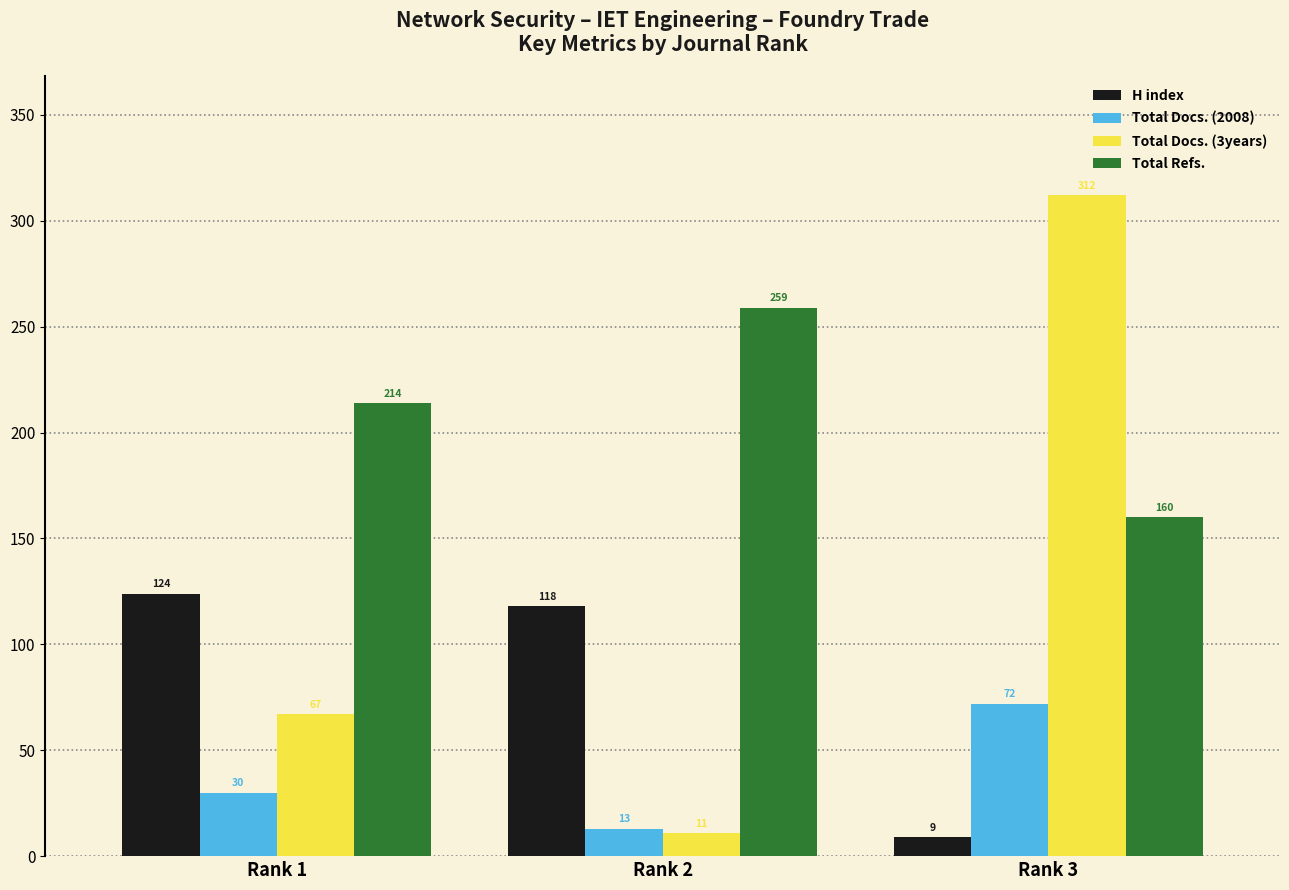

What is the difference between the highest and lowest values at Rank 2?

248